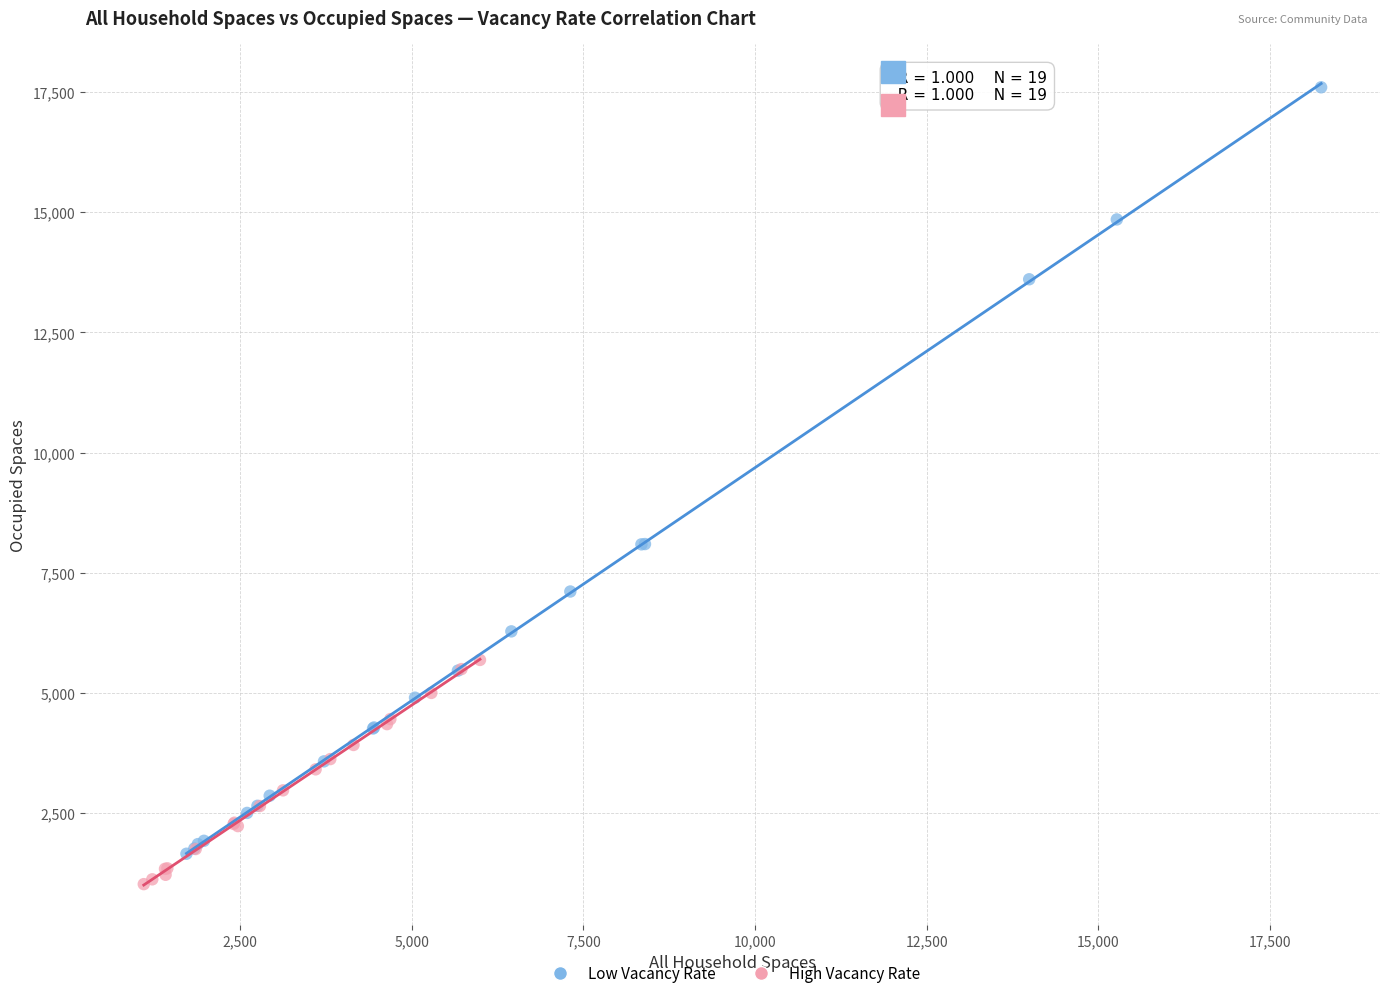

Which series has the widest spread of Y values?

Low Vacancy Rate